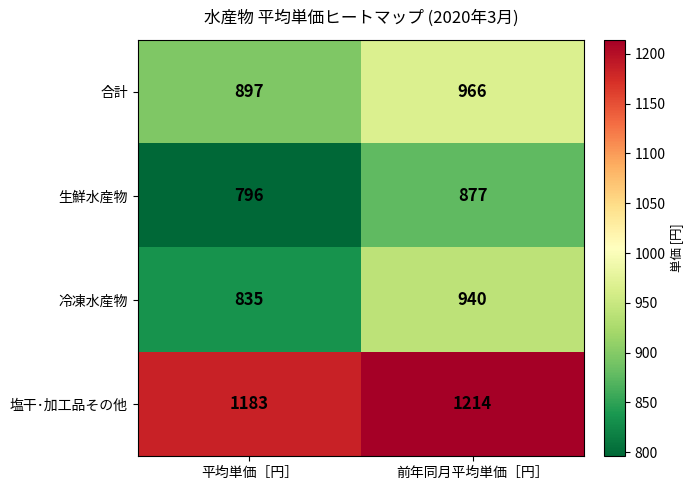

The 合計 series shows 505 at 前年同月平均単価［円］. True or false?

False